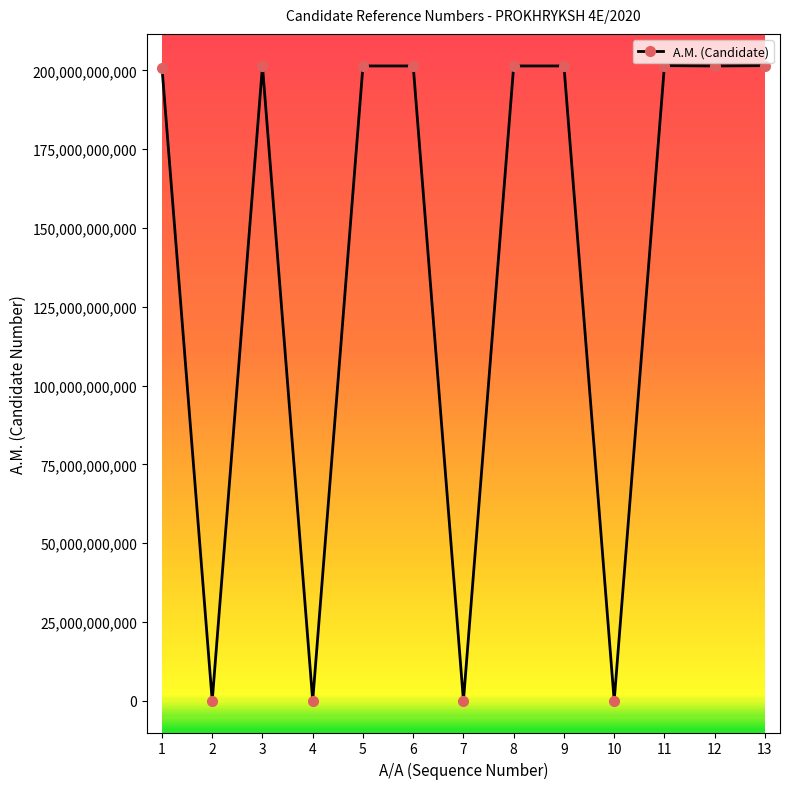

How many series are shown in this chart?

1